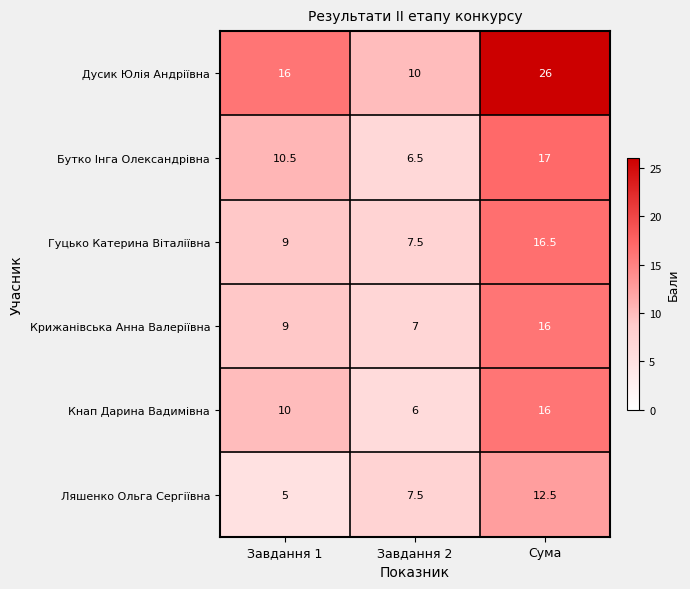

The value of Кнап Дарина Вадимівна at Завдання 2 is 6.0. True or false?

True